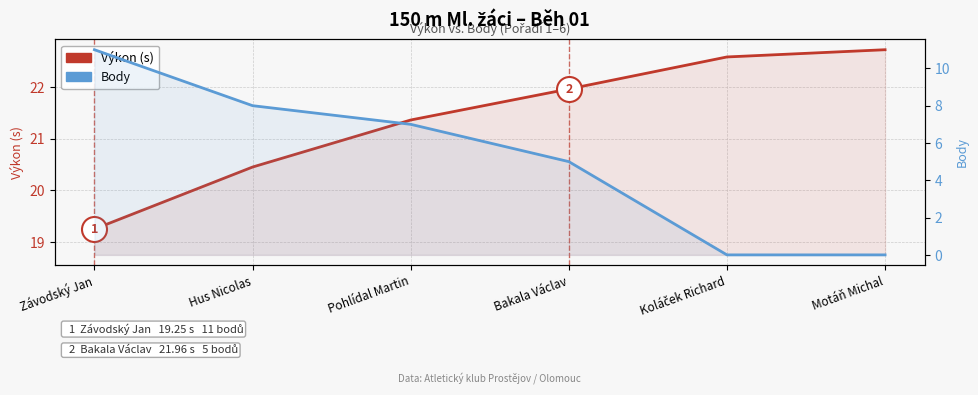

At how many categories does at least one series exceed 20?

5